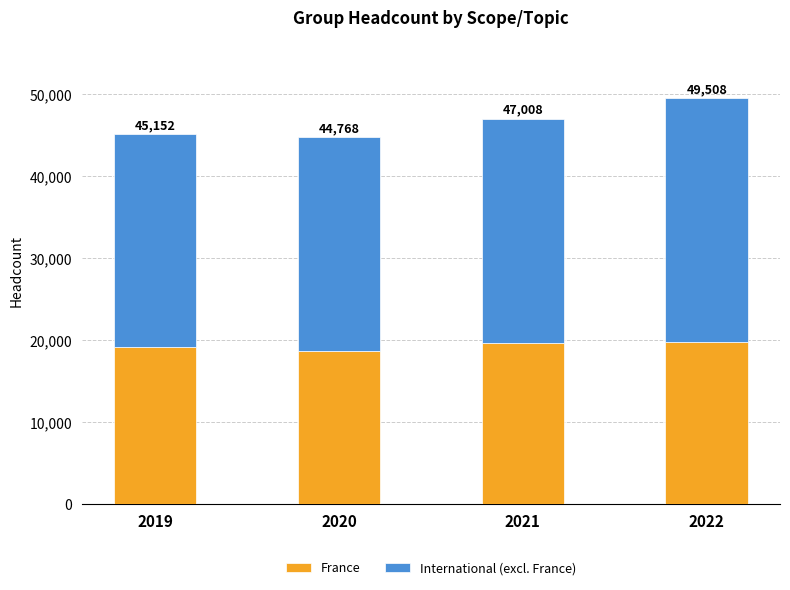

What is the sum of all International (excl. France) values?

109175